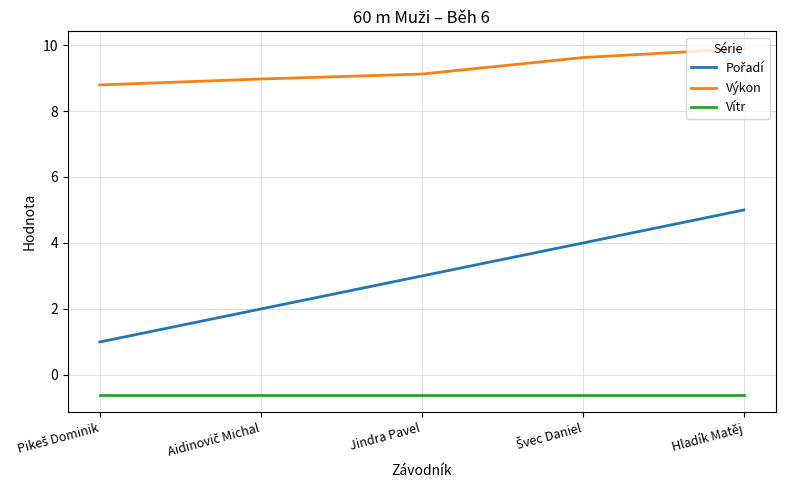

The value of Vítr at Jindra Pavel is -0.6. True or false?

True